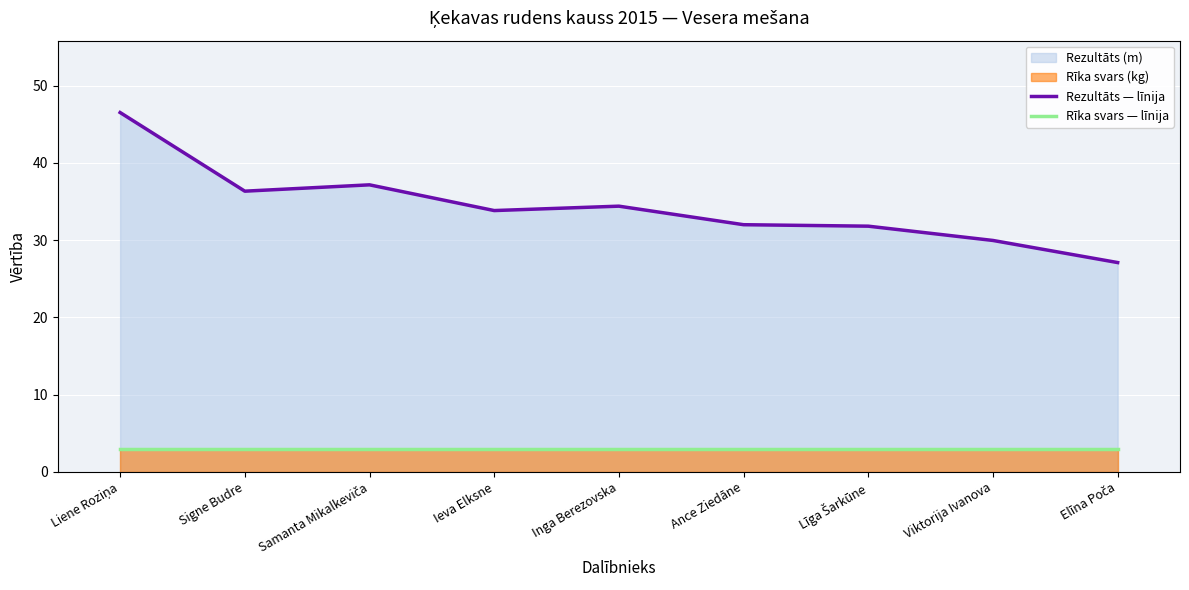

Is the value of Rīka svars — līnija at Līga Šarkūne greater than the value of Rezultāts — līnija at Ieva Elksne?

No